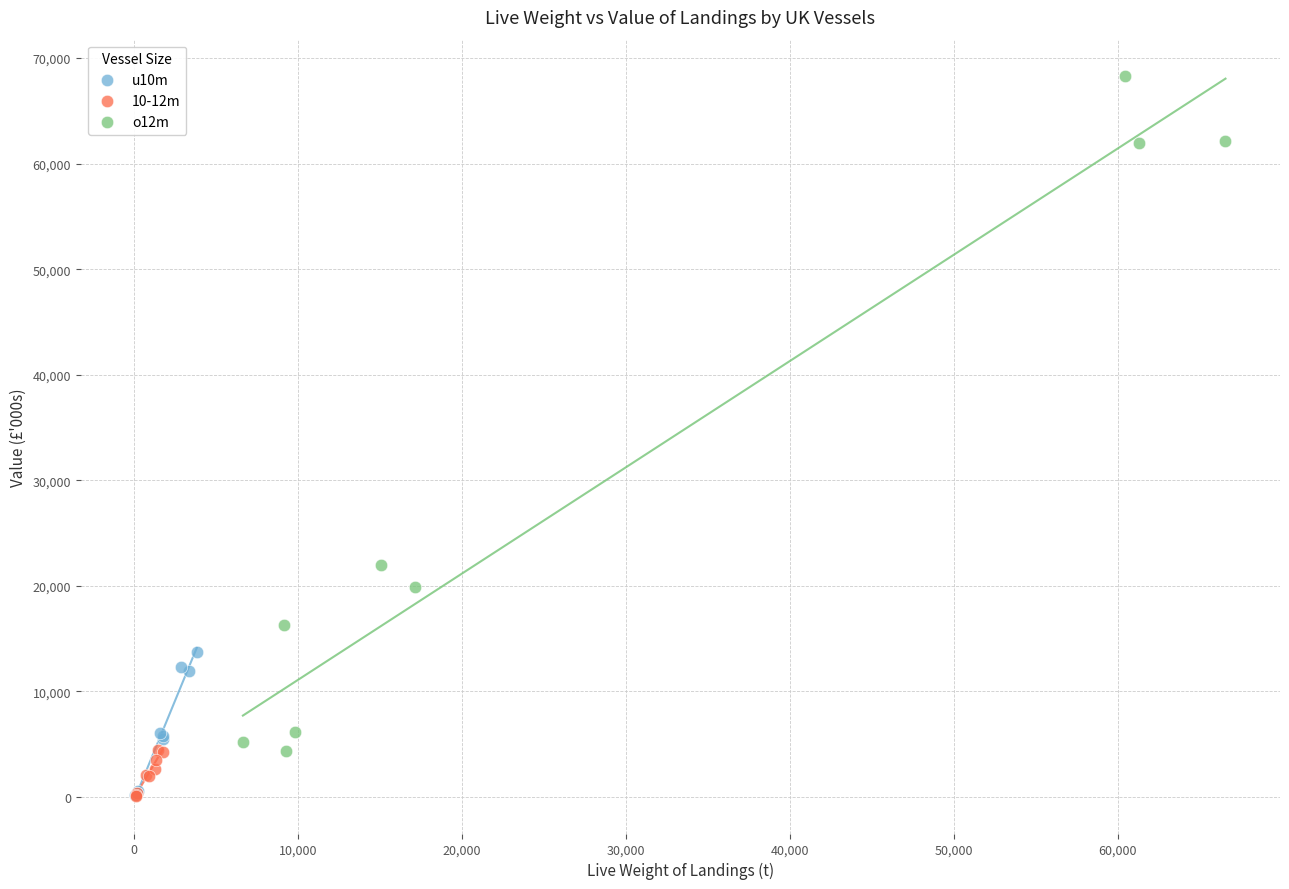

Which series has the largest Y range (max minus min)?

o12m